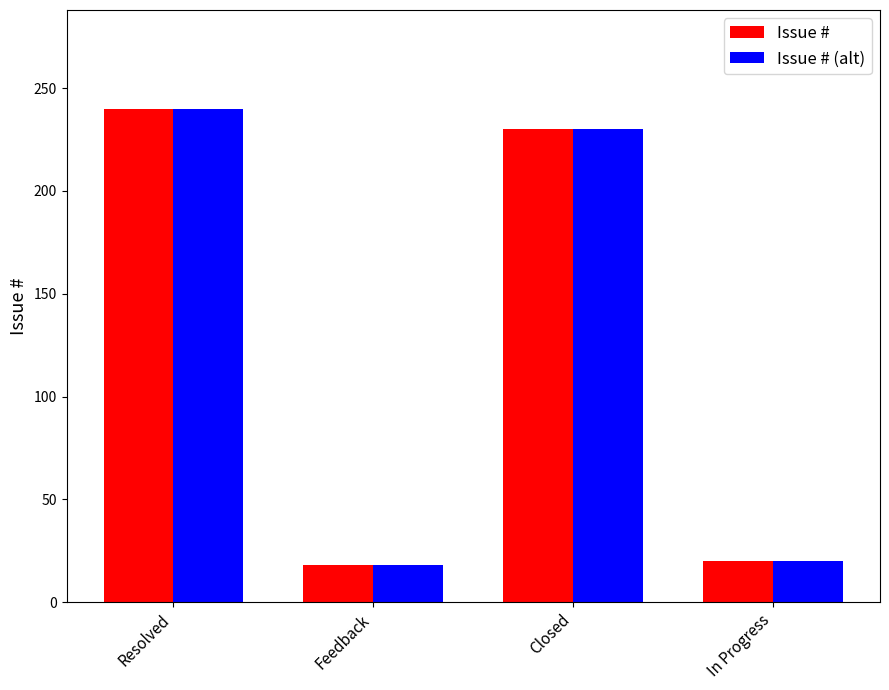

What position from the left is Feedback?

2